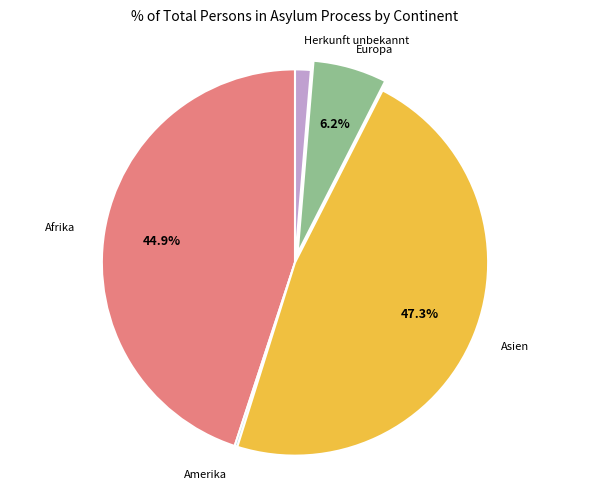

Is there any slice that represents more than half of the pie?

No